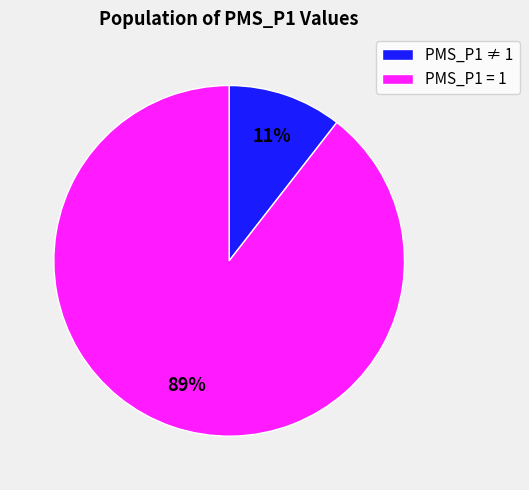

Is there any slice that represents more than half of the pie?

Yes